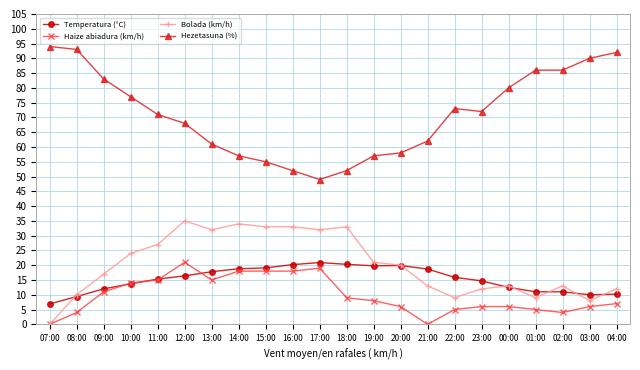

True or false: Hezetasuna (%) has a value of 68.0 at 12:00.

True